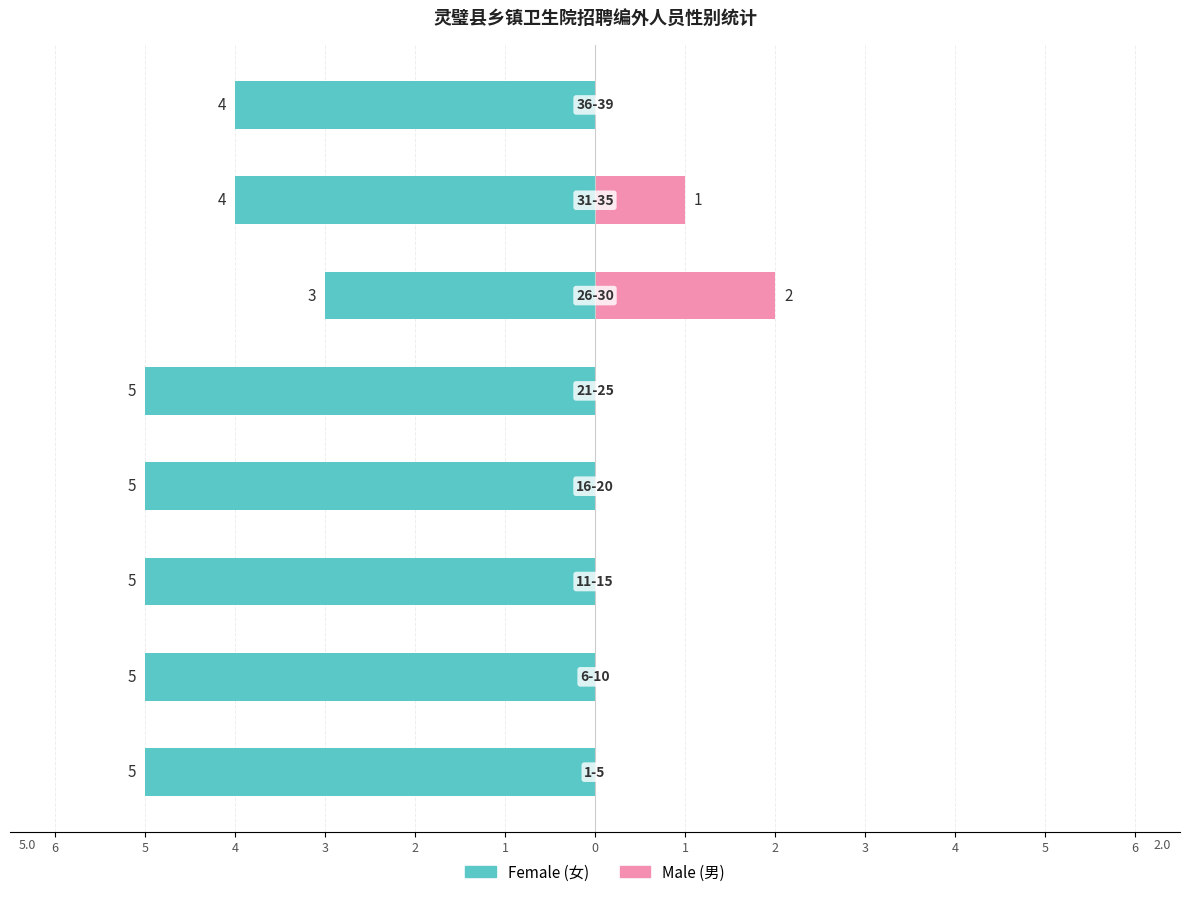

Are the bars grouped side by side (vs. stacked)?

Yes